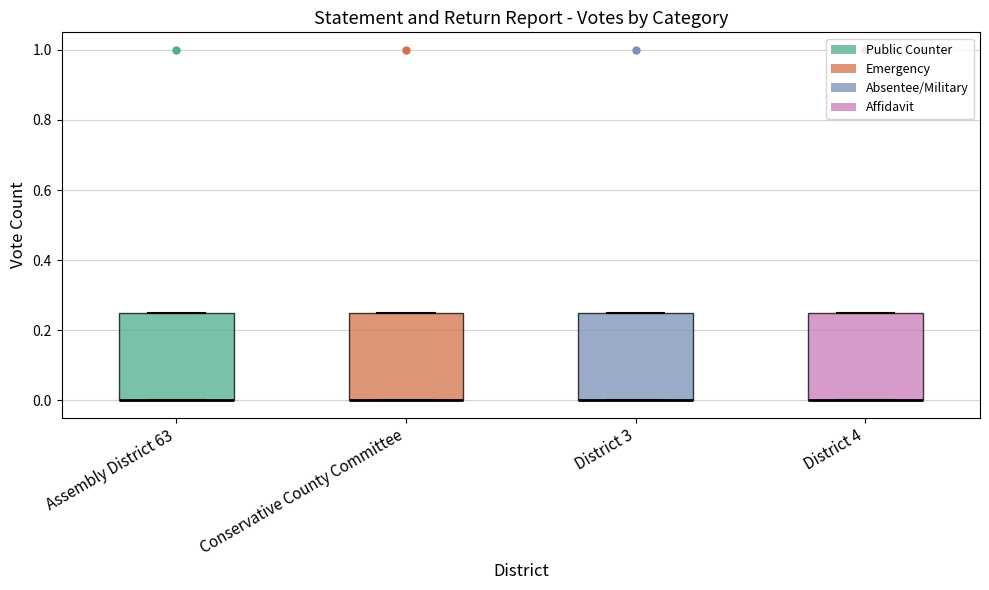

Reading left to right, read every box against the y-axis: the position of its median line, the range the box covers, and the ends of its whiskers. The values are not printed on the chart, so give them approximately, as read against the axis.

Assembly District 63: median 0.00 (drawn on the box's lower edge), box 0.00 to 0.26, whiskers 0.00 to 0.26
Conservative County Committee: median 0.00 (drawn on the box's lower edge), box 0.00 to 0.26, whiskers 0.00 to 0.26
District 3: median 0.00 (drawn on the box's lower edge), box 0.00 to 0.26, whiskers 0.00 to 0.26
District 4: median 0.00 (drawn on the box's lower edge), box 0.00 to 0.26, whiskers 0.00 to 0.26